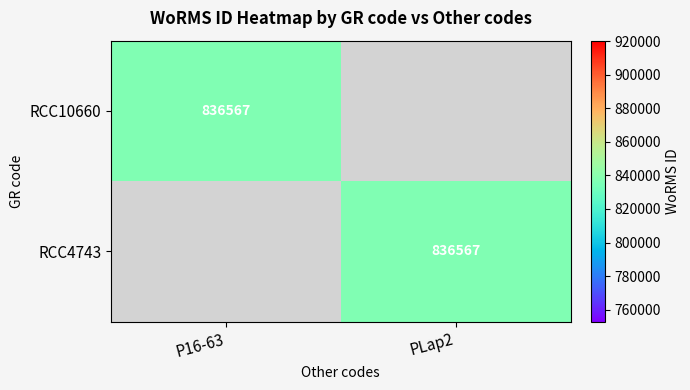

True or false: RCC10660 has a value of 836567 at P16-63.

True